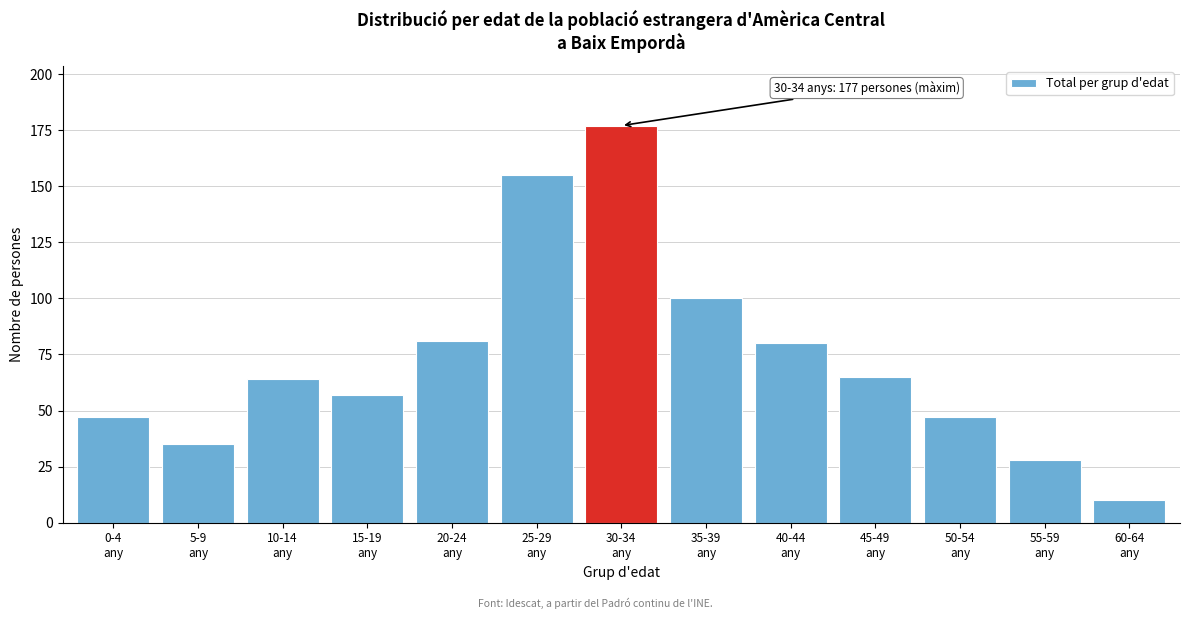

Reading left to right, extract all data points from this chart.

47	35	64	57	81	155	177	100	80	65	47	28	10